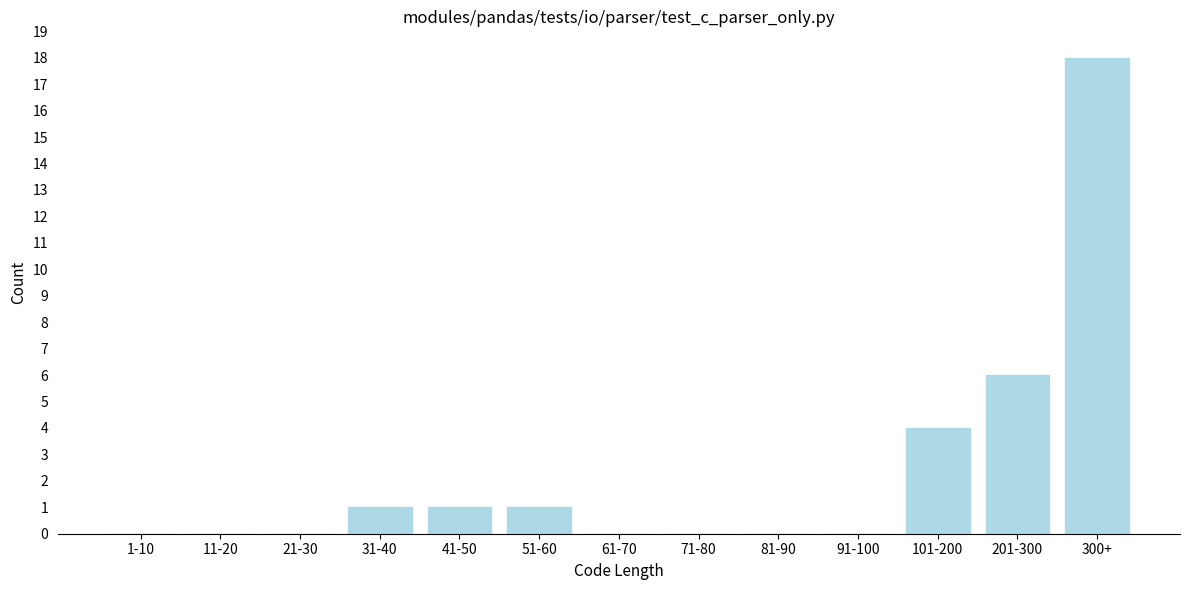

Reading left to right, what are all the values shown in this chart?

1-10=0	11-20=0	21-30=0	31-40=1	41-50=1	51-60=1	61-70=0	71-80=0	81-90=0	91-100=0	101-200=4	201-300=6	300+=18